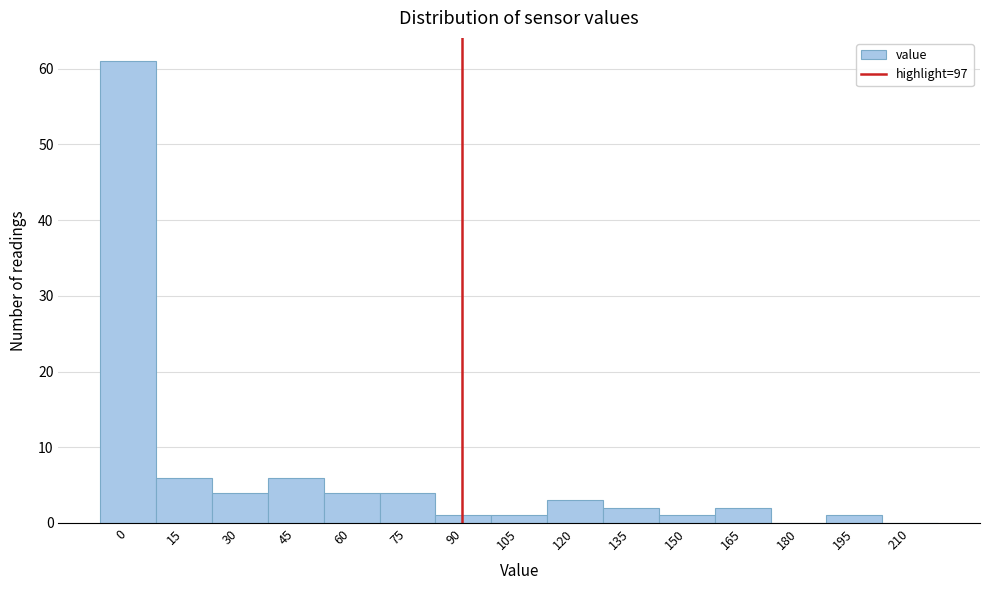

Reading left to right, extract all data points from this chart.

0=61	15=6	30=4	45=6	60=4	75=4	90=1	105=1	120=3	135=2	150=1	165=2	180=0	195=1	210=0